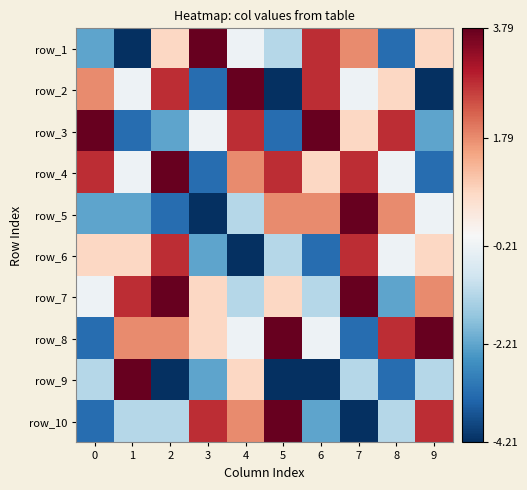

At which category does the chart reach its minimum across all series?

1